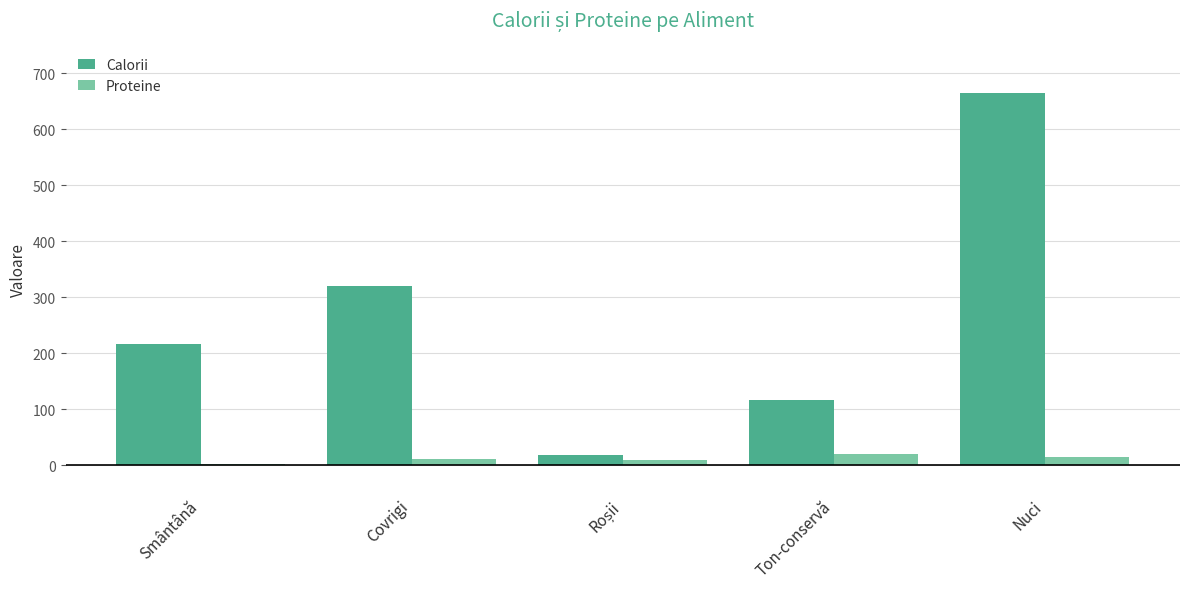

Where is Calorii nearest to the value 341?

Covrigi